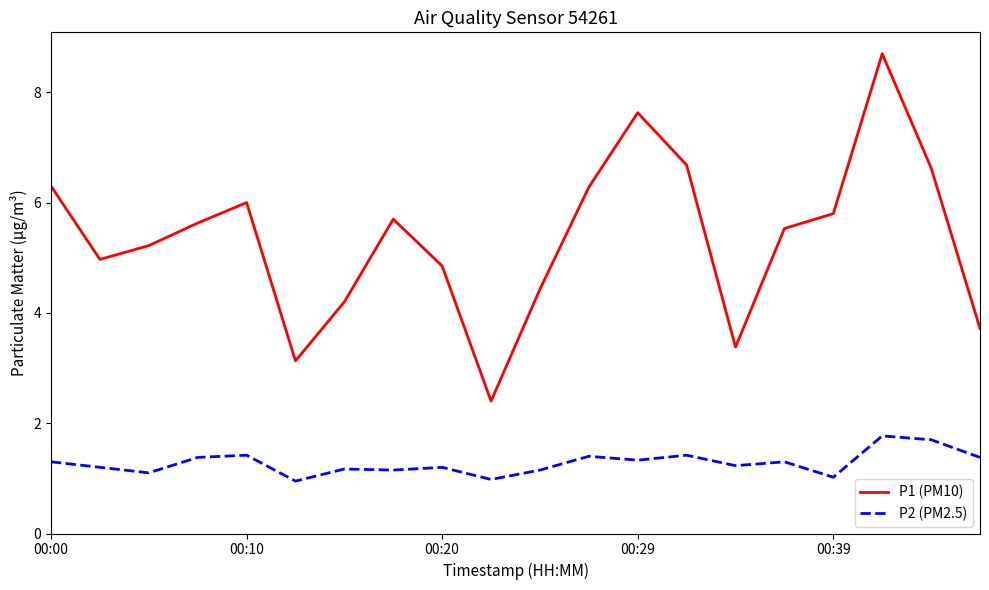

Which series has the widest spread of values?

P1 (PM10)